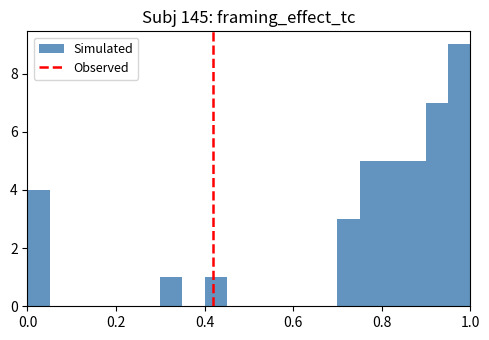

Read against the x-axis, roughly where is the centre of the tallest bar?

0.98